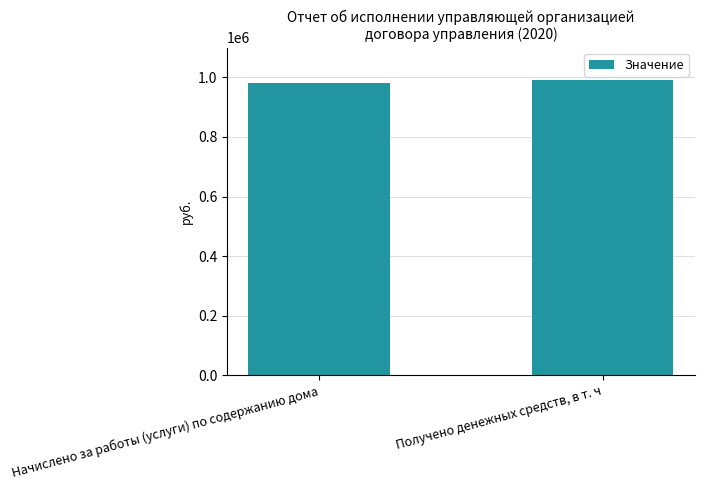

What is the smallest value displayed?

980210.6